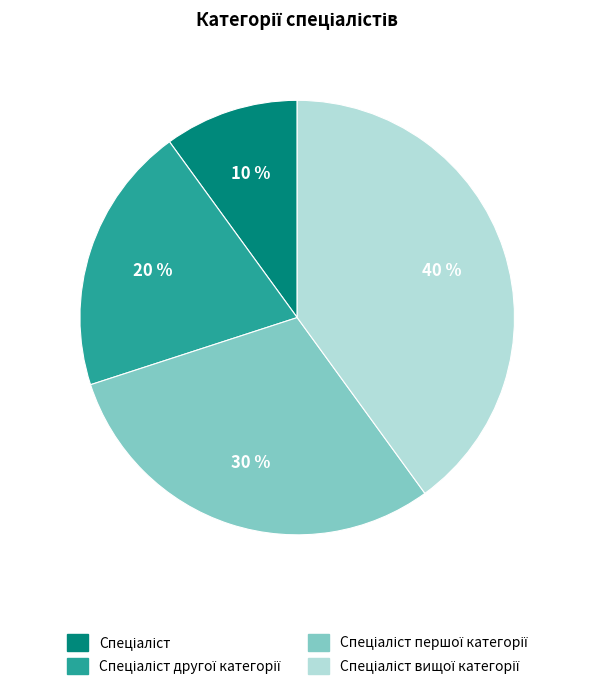

To the nearest percent, what is the average slice percentage?

25%